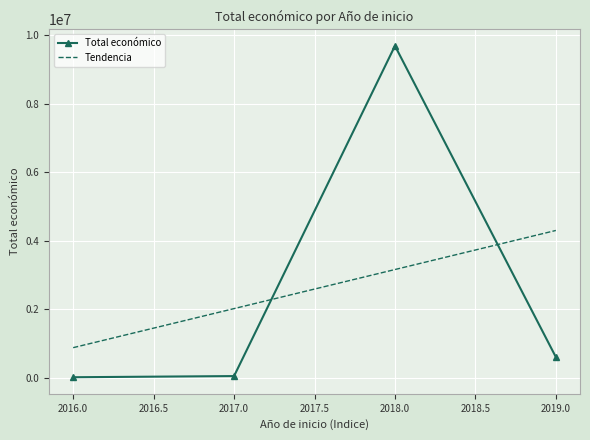

What is the maximum value for Total económico?

9695890